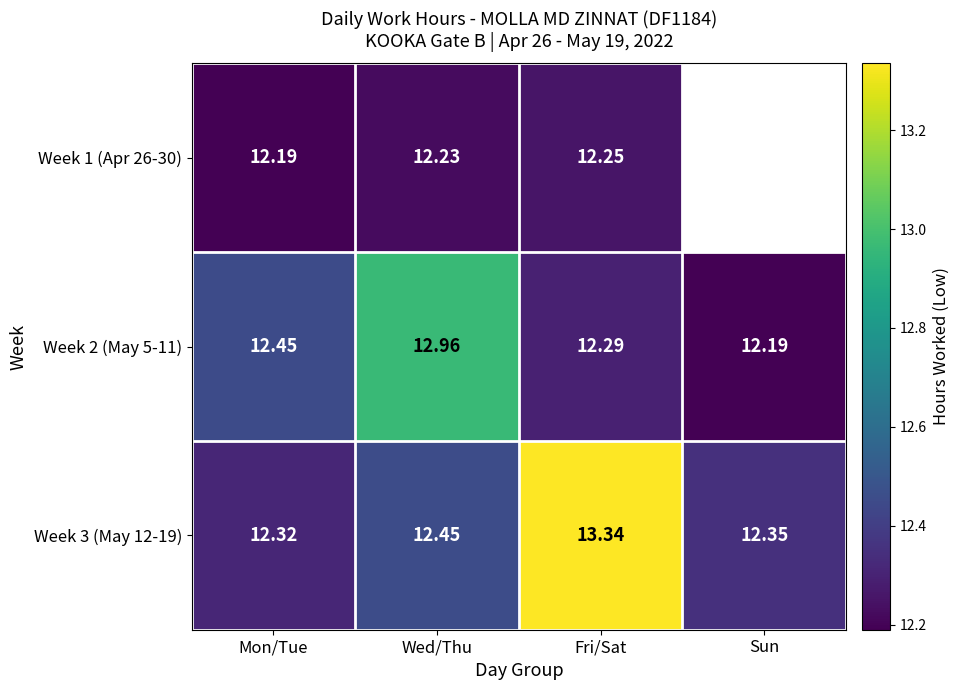

Which category has the lowest value across all series?

Mon/Tue